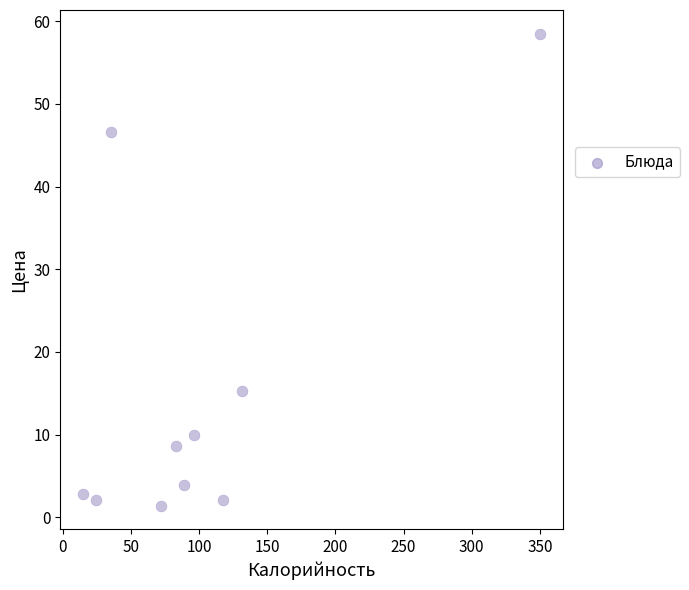

What is the average X value?

101.5